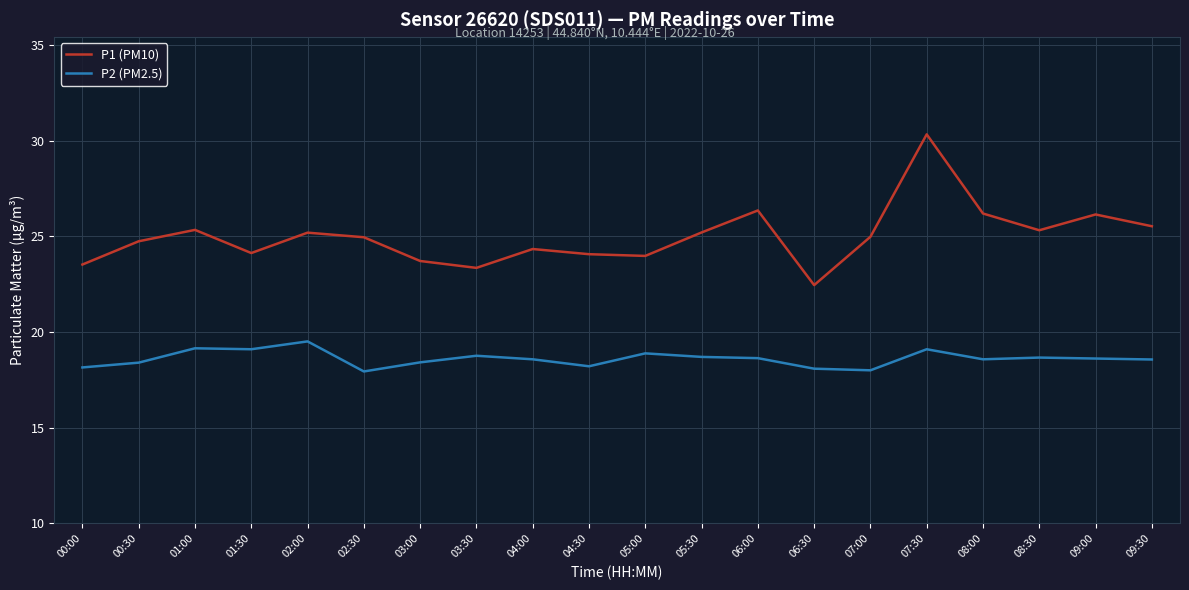

Does the chart display data point markers on the line(s)?

No